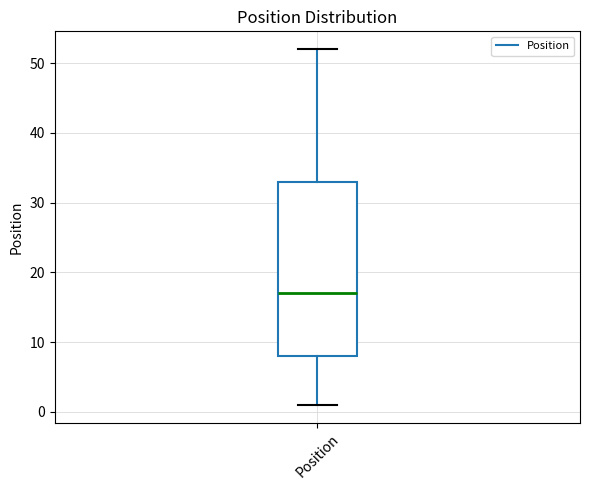

Where does the lower whisker of the box for Position end on the y-axis? The values are not printed on the chart, so give them approximately, as read against the axis.

1